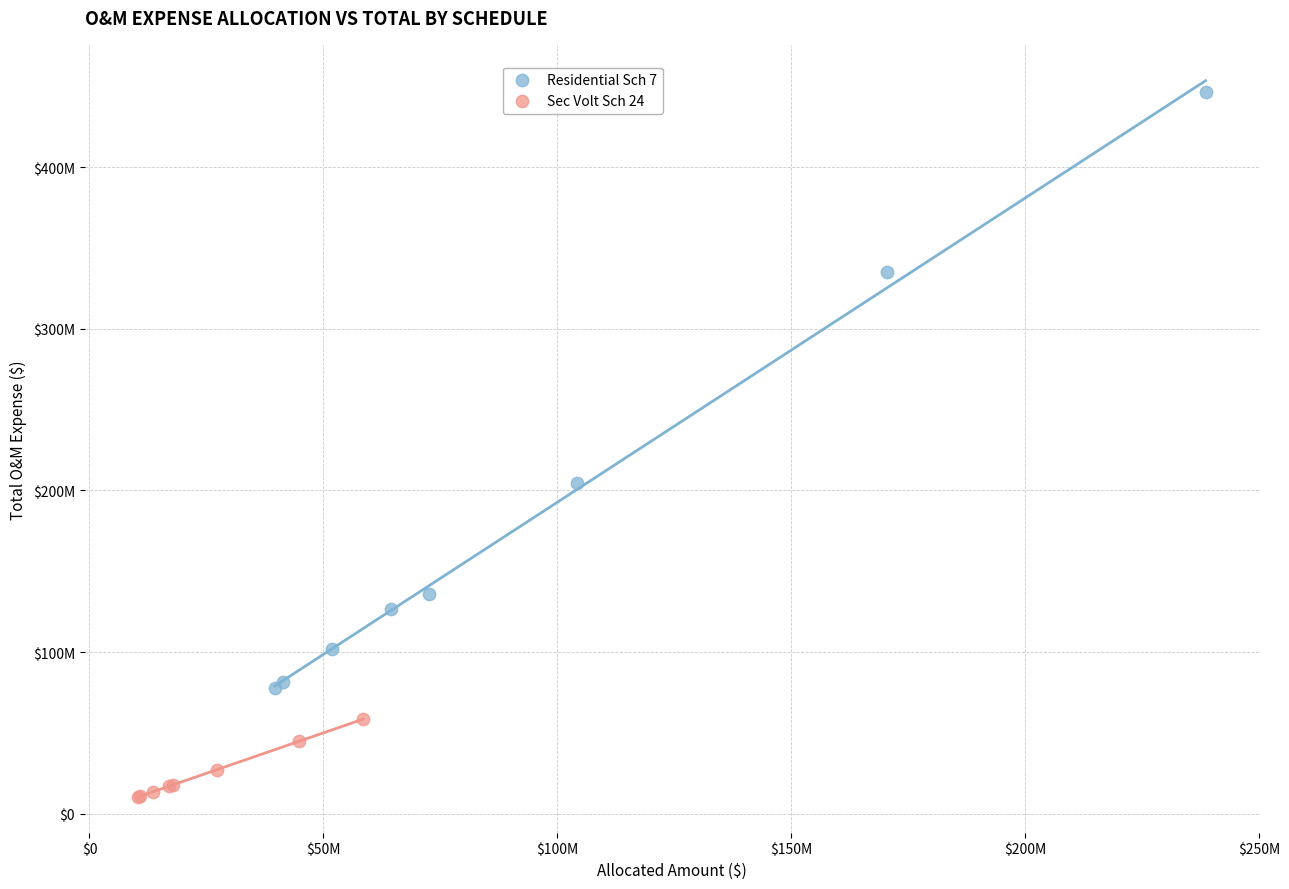

What are all the series names shown in the legend?

Residential Sch 7, Sec Volt Sch 24